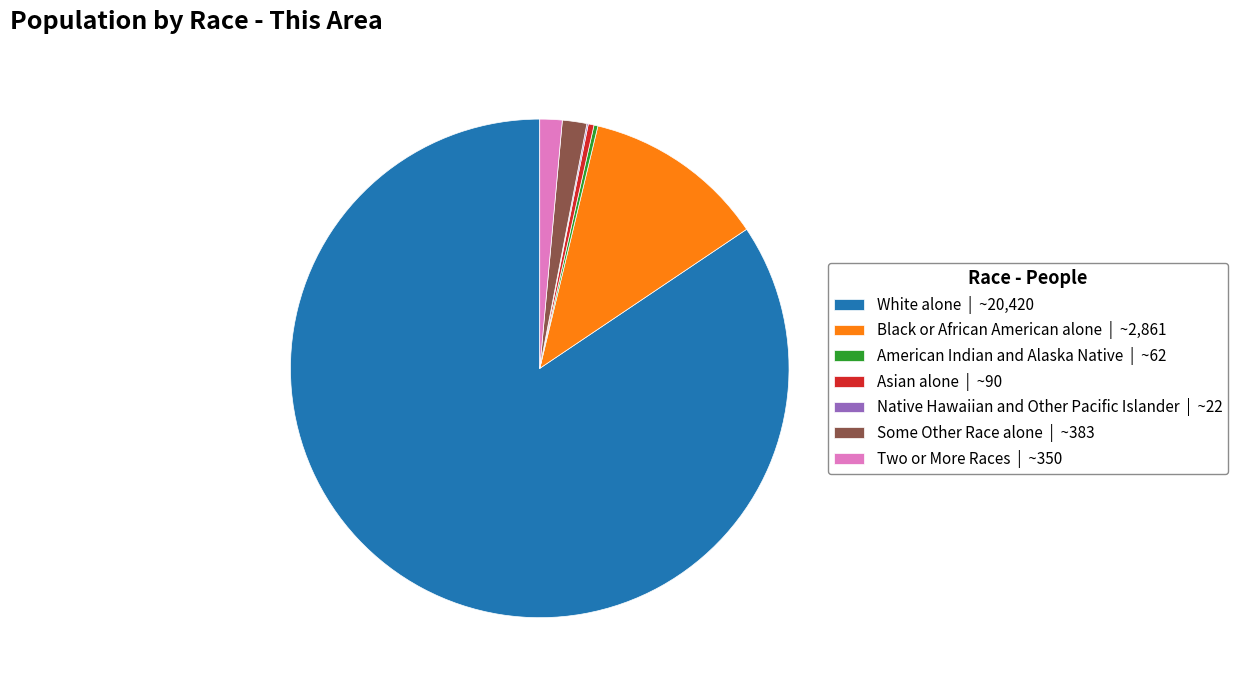

Is there a majority slice in this chart?

Yes